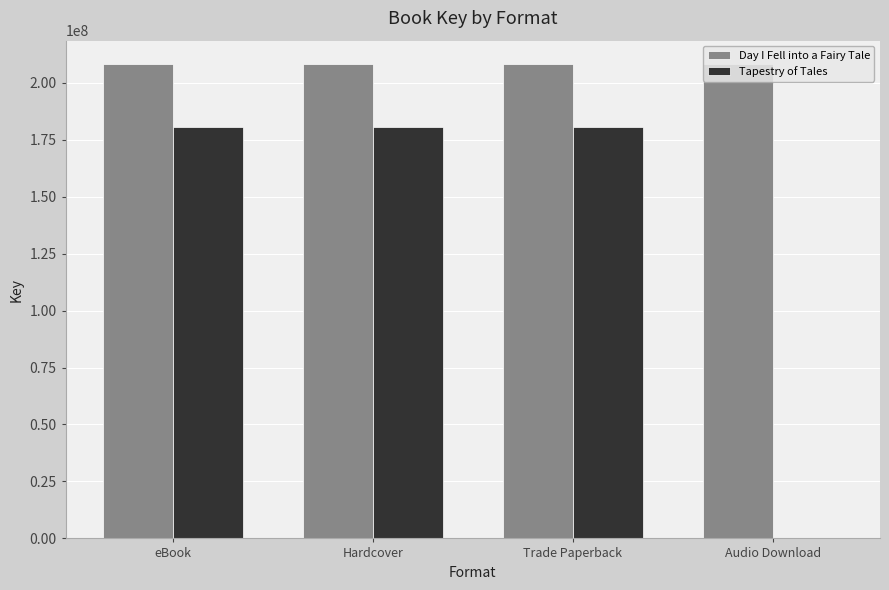

What is the greatest value displayed?

208020200